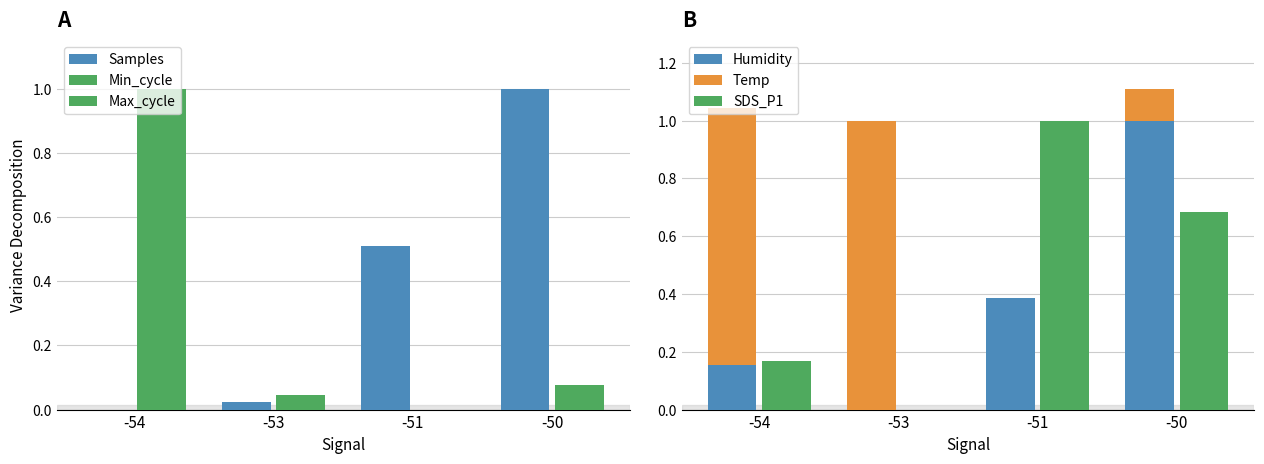

Rank the categories by Samples value from highest to lowest.

-50, -51, -53, -54